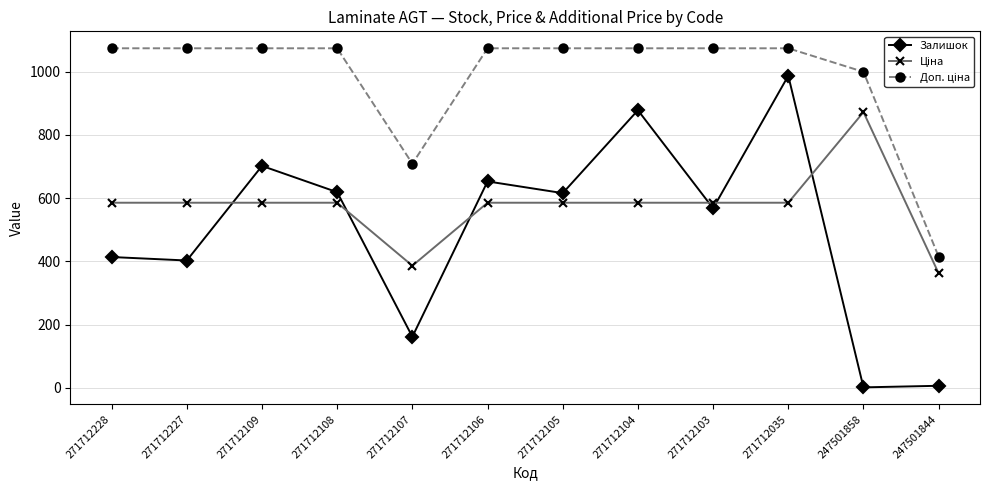

The value of Залишок at 271712105 is 415.4. True or false?

False